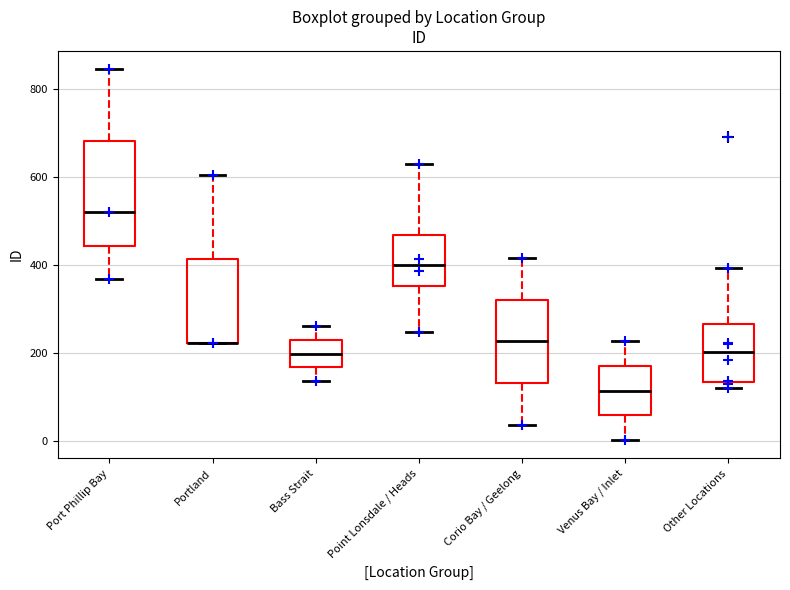

Reading left to right, read every box against the y-axis: the position of its median line, the range the box covers, and the ends of its whiskers. The values are not printed on the chart, so give them approximately, as read against the axis.

Port Phillip Bay: median 520, box 440 to 680, whiskers 360 to 840
Portland: median 220 (drawn on the box's lower edge), box 220 to 420, whiskers 220 to 600
Bass Strait: median 200, box 160 to 240, whiskers 140 to 260
Point Lonsdale / Heads: median 400, box 360 to 460, whiskers 240 to 620
Corio Bay / Geelong: median 220, box 140 to 320, whiskers 40 to 420
Venus Bay / Inlet: median 120, box 60 to 180, whiskers 0 to 220
Other Locations: median 200, box 140 to 260, whiskers 120 to 400